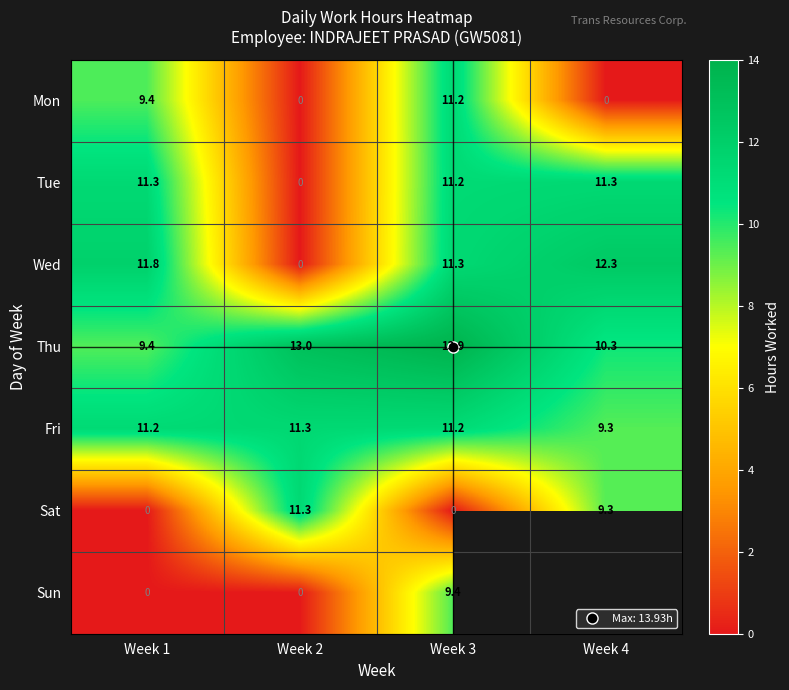

What is the difference between the second highest and minimum values in the Mon series?

9.4